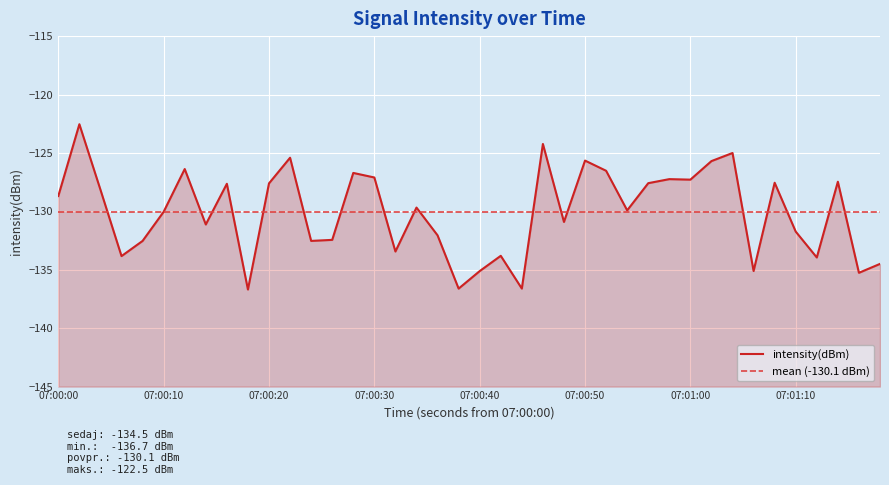

How many points are lower than both their immediate neighbors (excluding endpoints)?

13